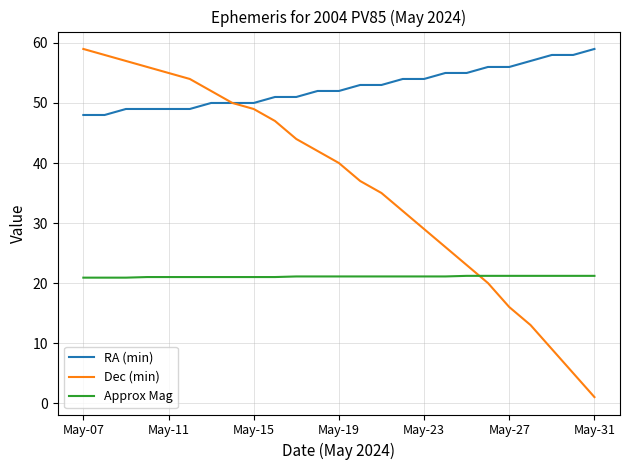

True or false: Approx Mag and Dec (min) cross at least once.

True